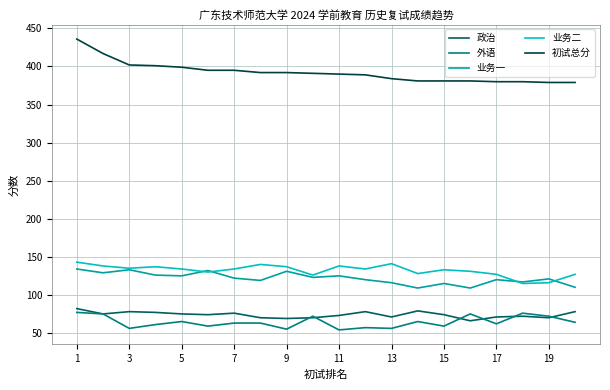

True or false: 初试总分 and 政治 intersect in this chart.

False